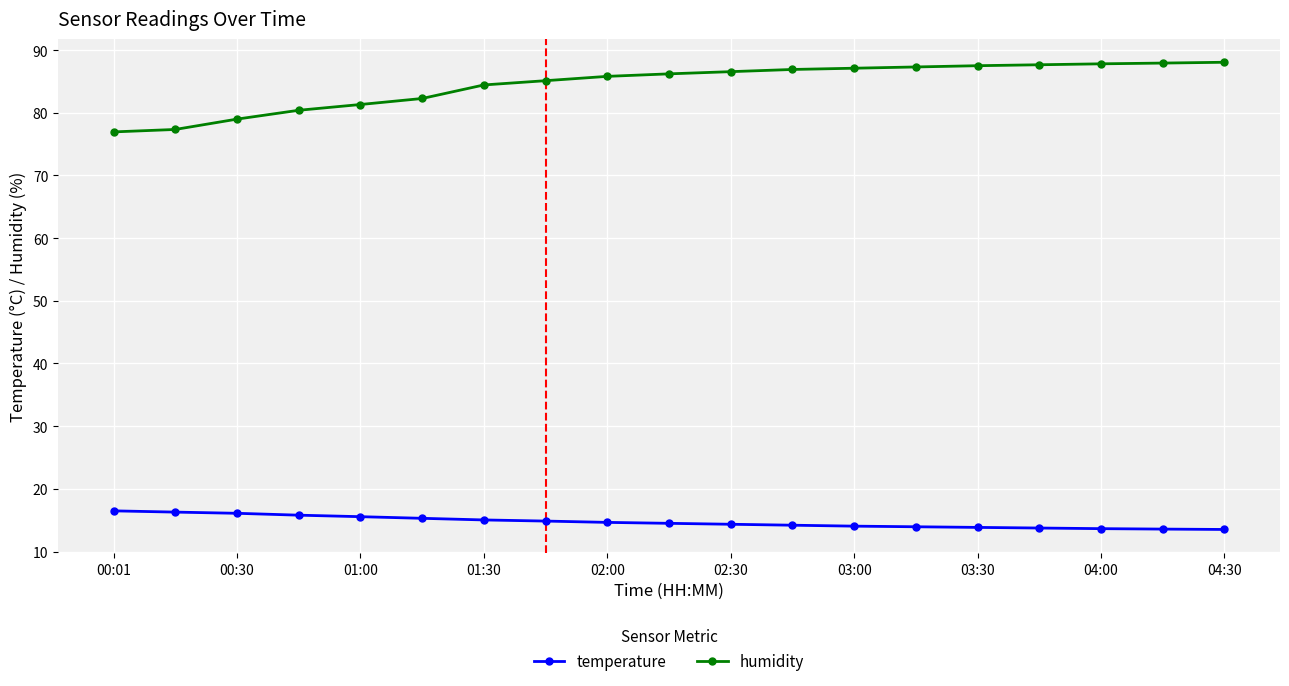

Which series has the largest total across all categories?

humidity